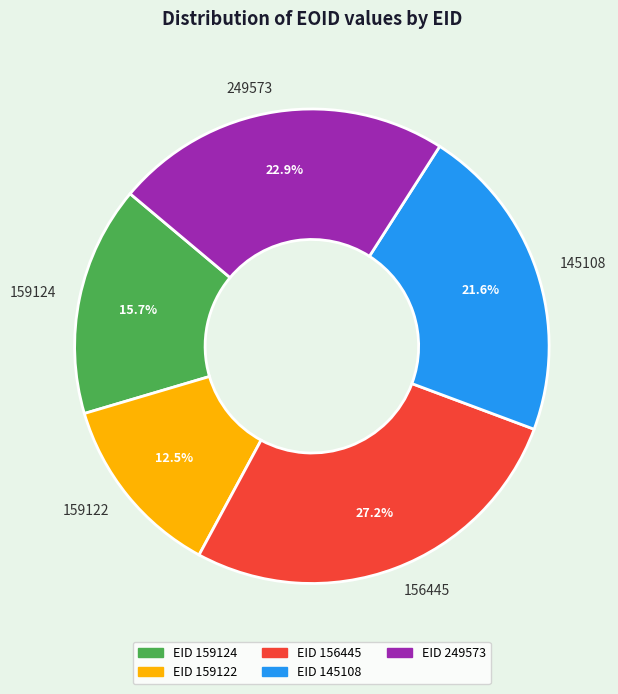

Approximately how many times larger is the value at 249573 compared to 159124?

1.5